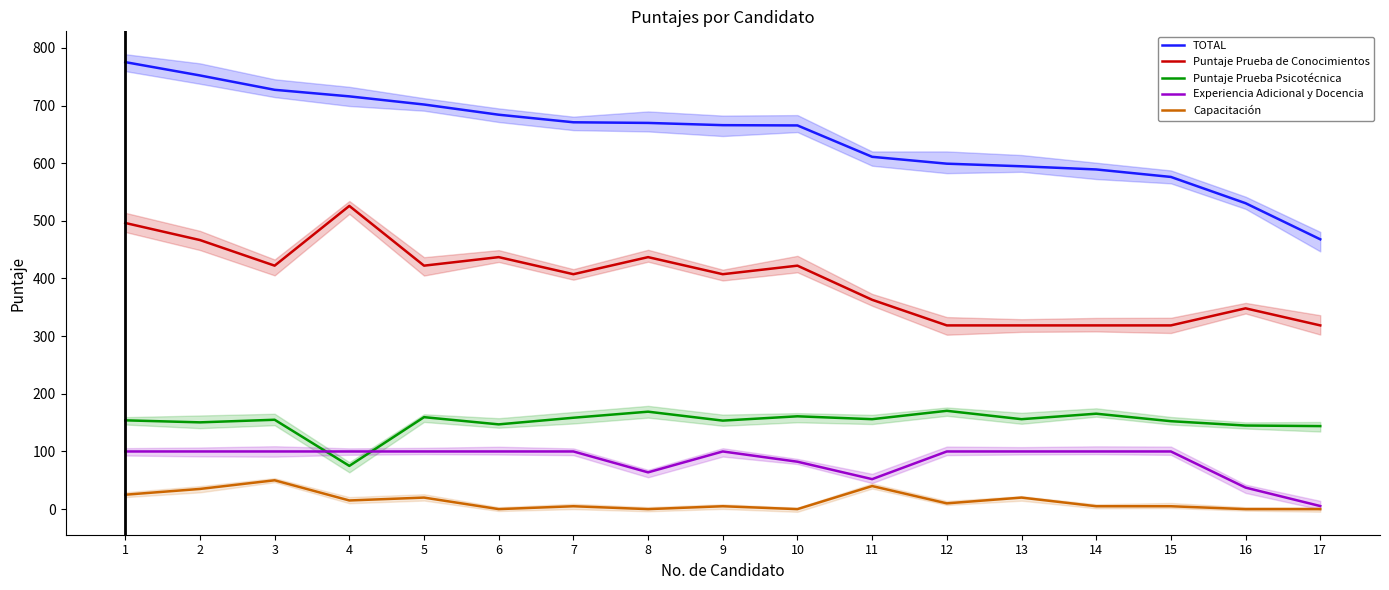

True or false: Experiencia Adicional y Docencia has a value of 5.3 at 17.

True